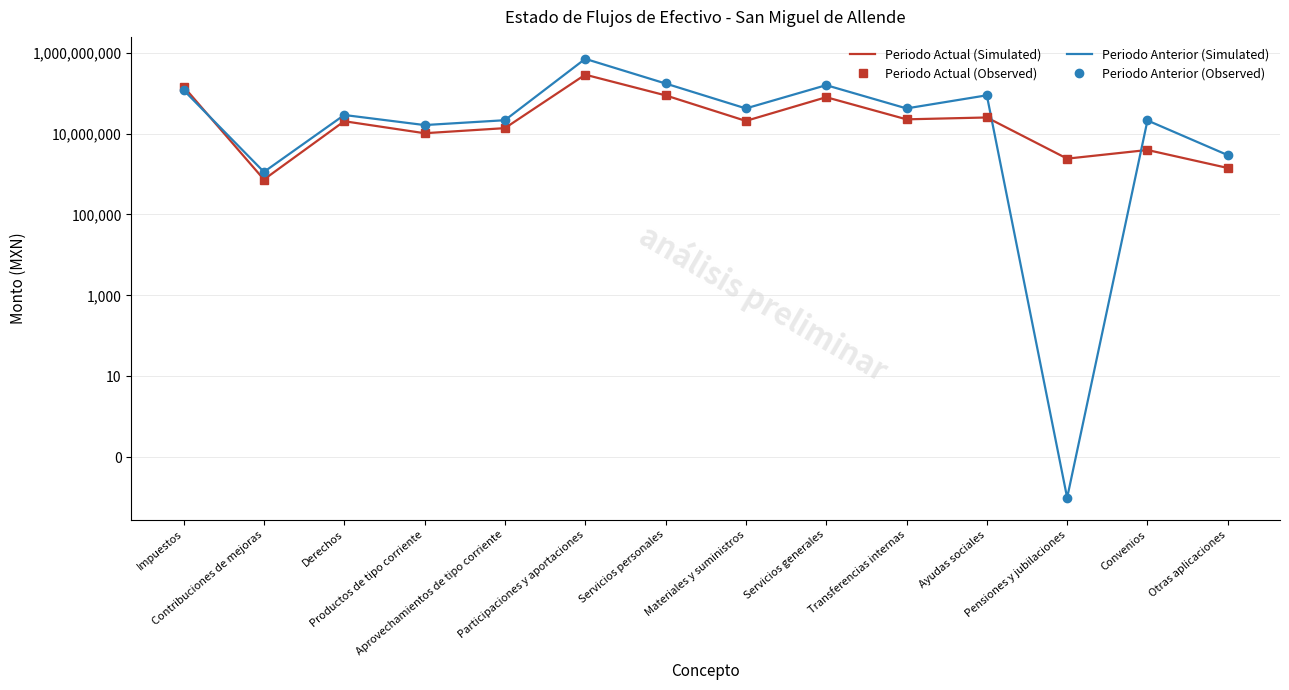

After their last crossing, which series has the higher values: Periodo Anterior (Simulated) or Periodo Actual (Observed)?

Periodo Anterior (Simulated)